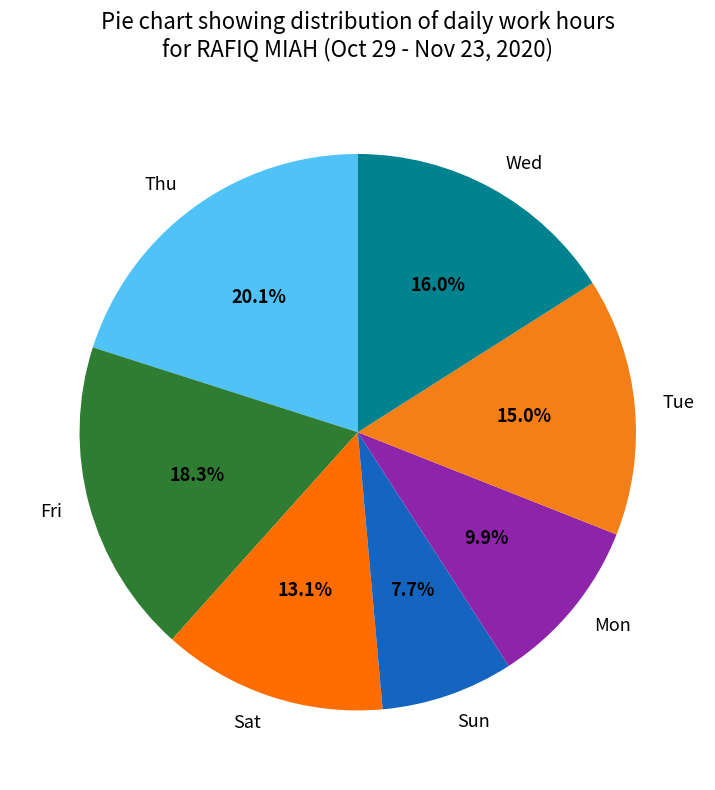

To the nearest percent, what is the average slice percentage?

14%